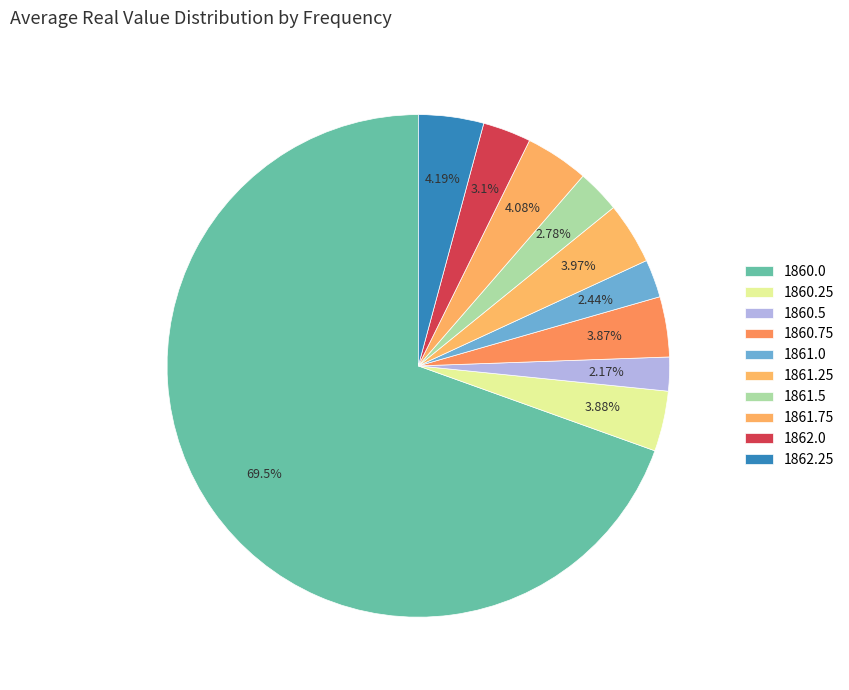

To the nearest percent, what is the average slice percentage?

10%